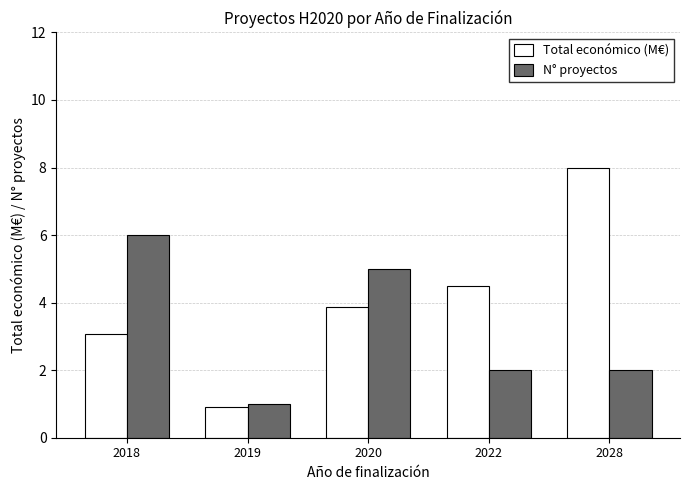

What is the approximate value of Total económico (M€) at 2020?

3.9